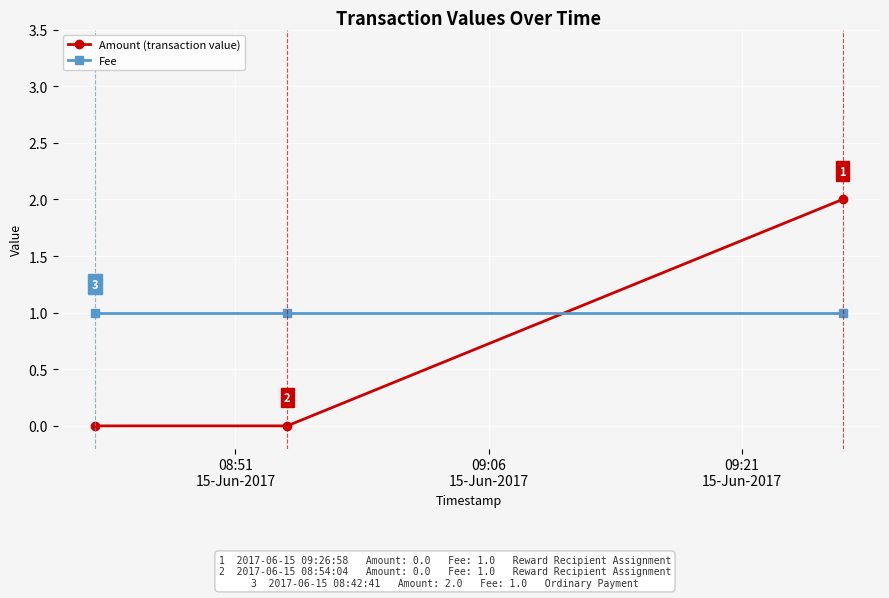

Rank the series by their maximum value, from lowest to highest.

Fee, Amount (transaction value)